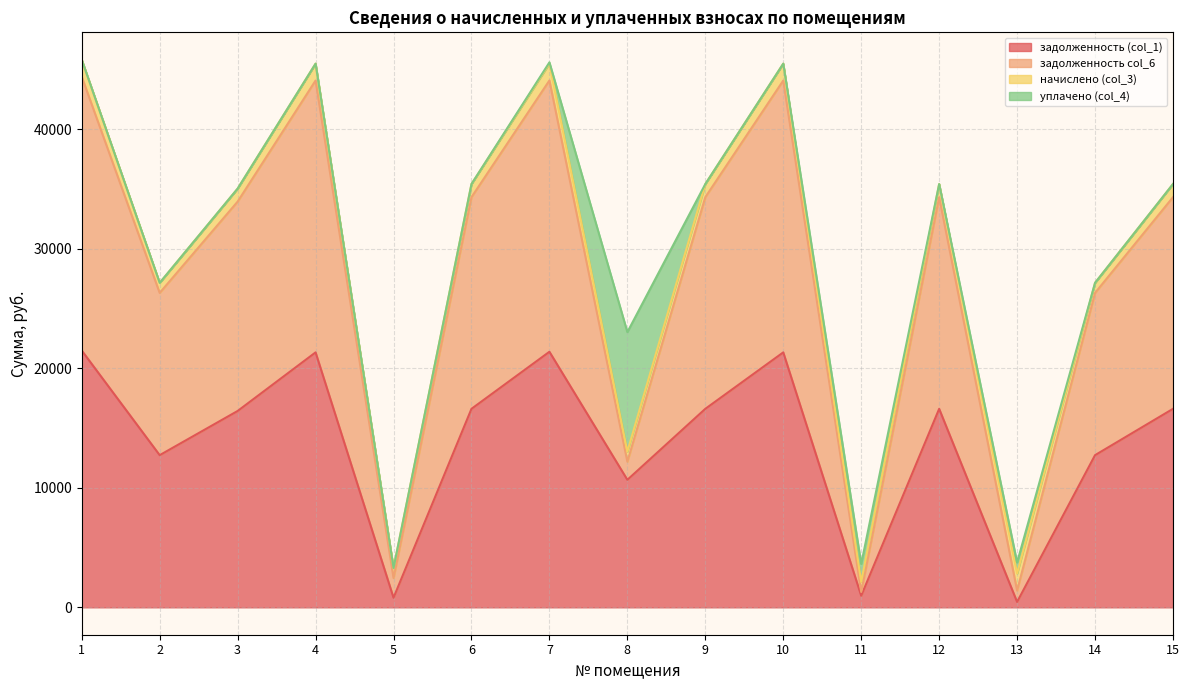

How many lines are shown in the chart?

4